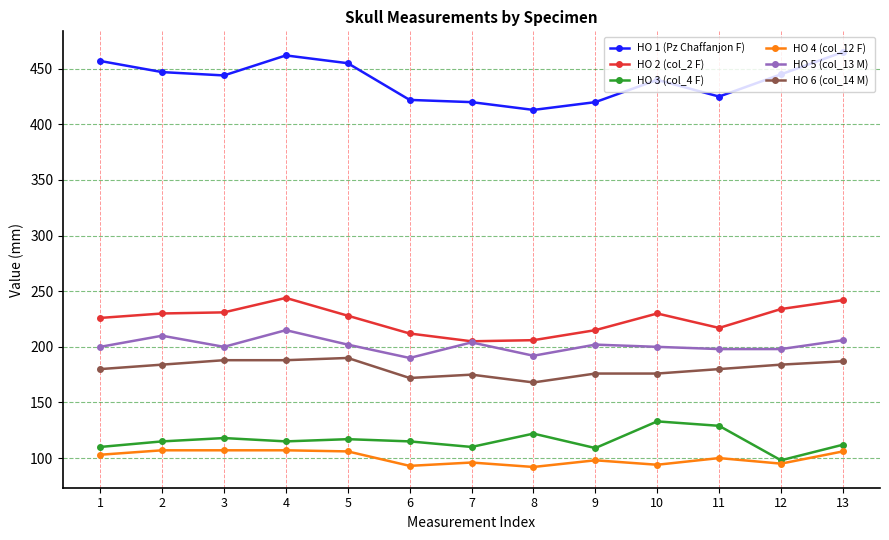

True or false: HO 5 (col_13 M) has more than 0 points higher than both neighbors.

True